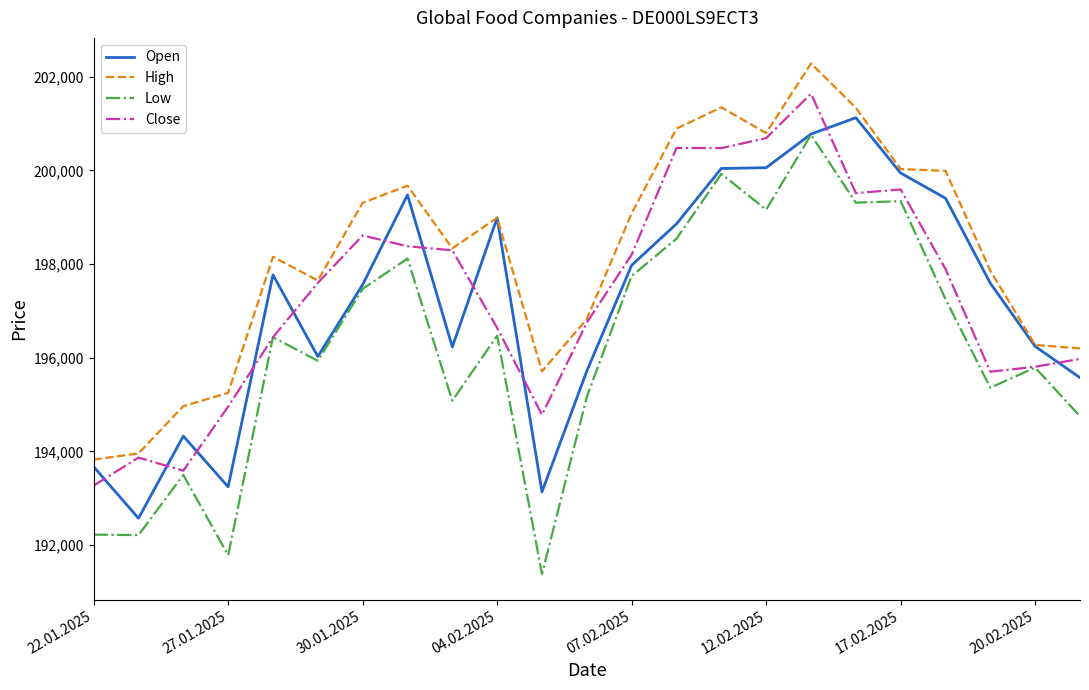

Which series has the largest total across all categories?

High